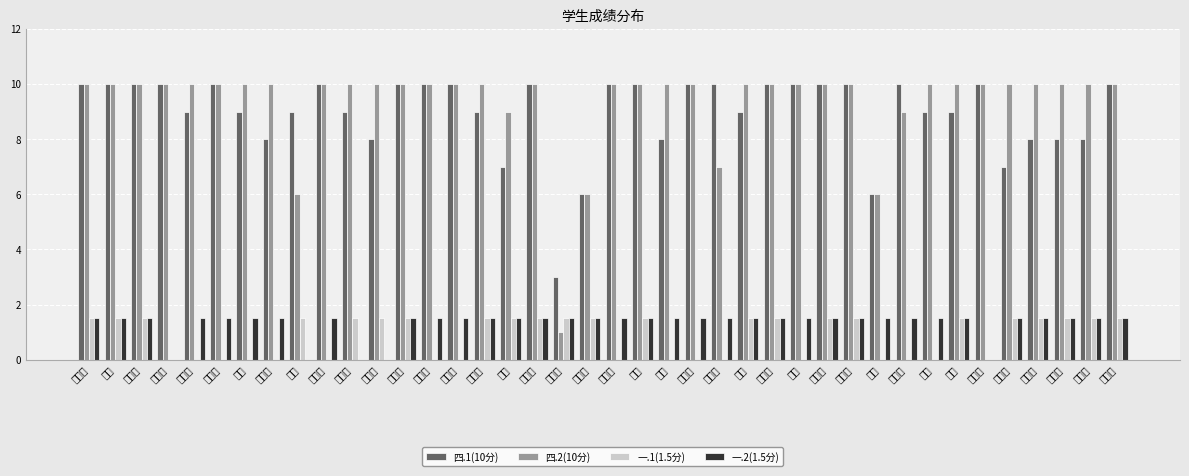

Is the value of 一.2(1.5分) at 李佳琦 greater than the value of 四.1(10分) at 王梦梦?

No